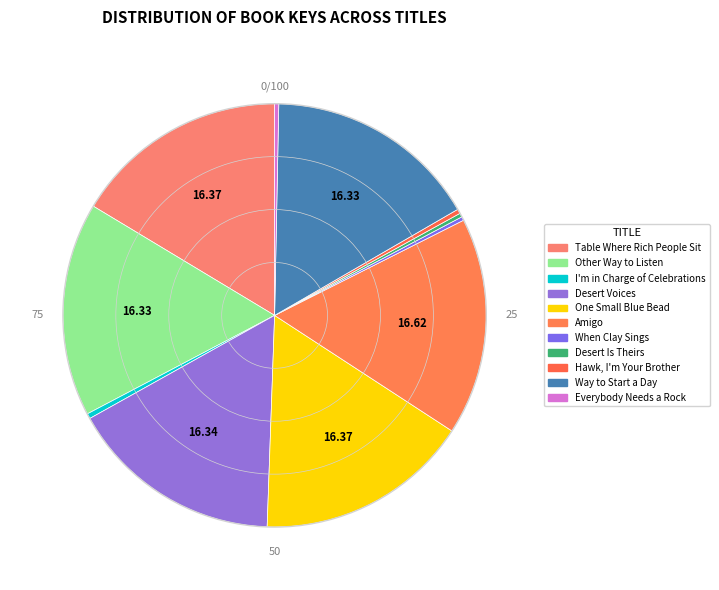

How many slices are in this pie chart?

11